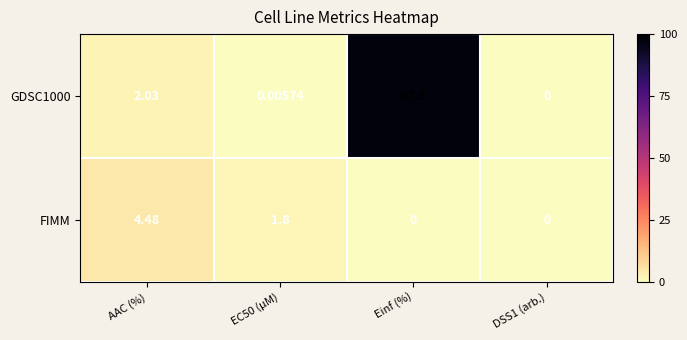

Count the number of categories in the chart.

4